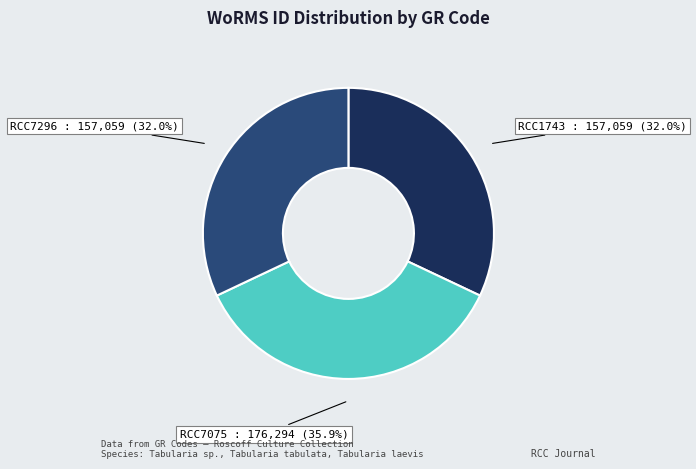

Is there a majority slice in this chart?

No